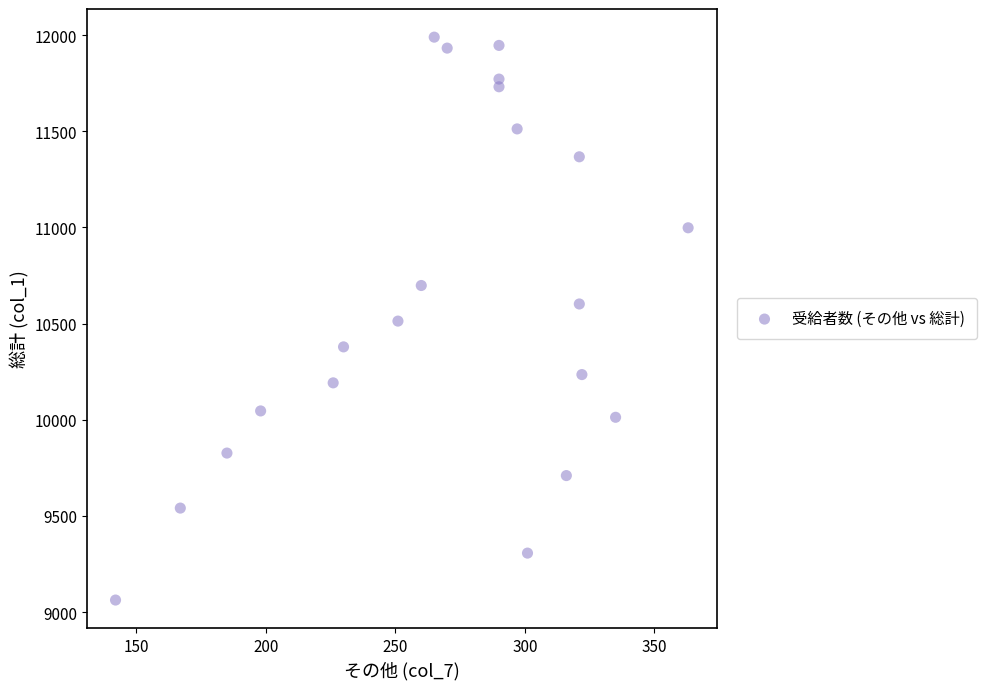

What is the range of X values (max minus min)?

221